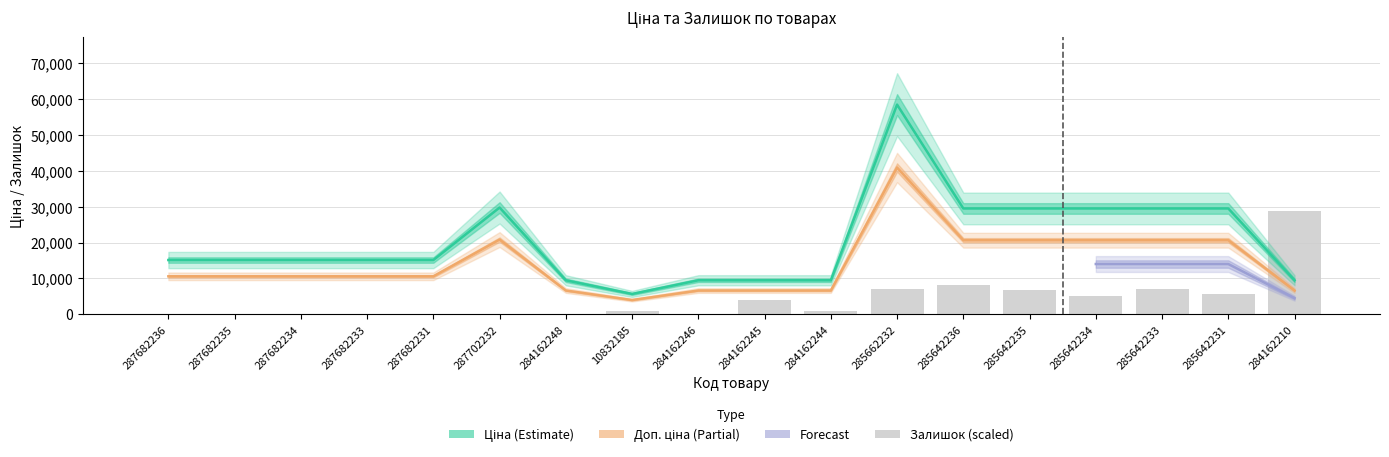

The value of Доп. ціна at 285662232 is 26591.5. True or false?

False